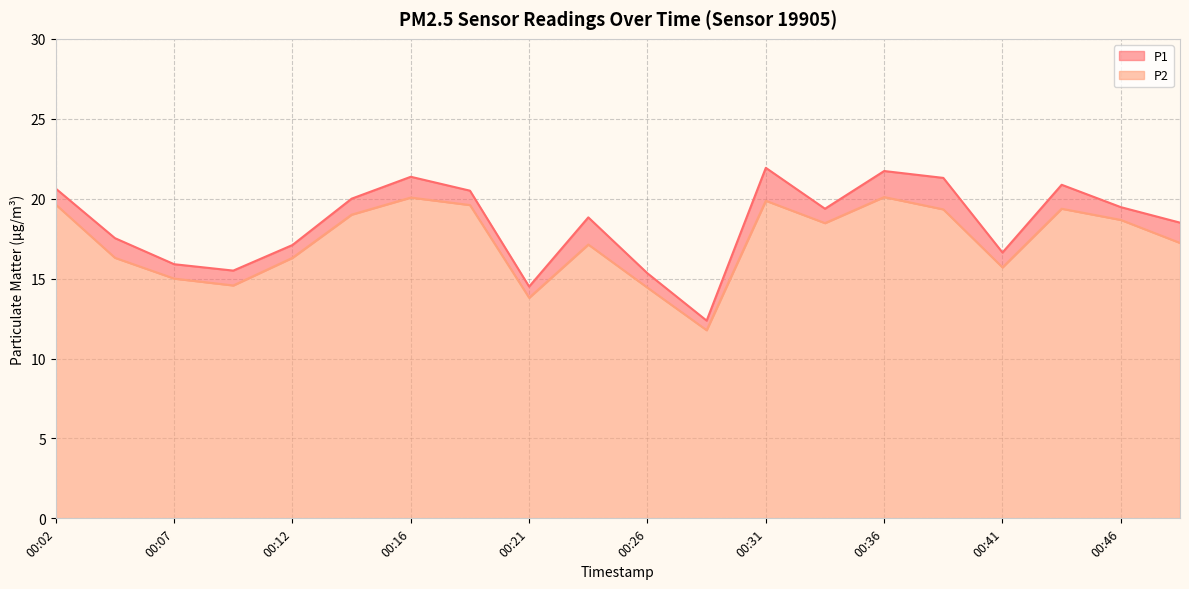

How many lines are shown in the chart?

2